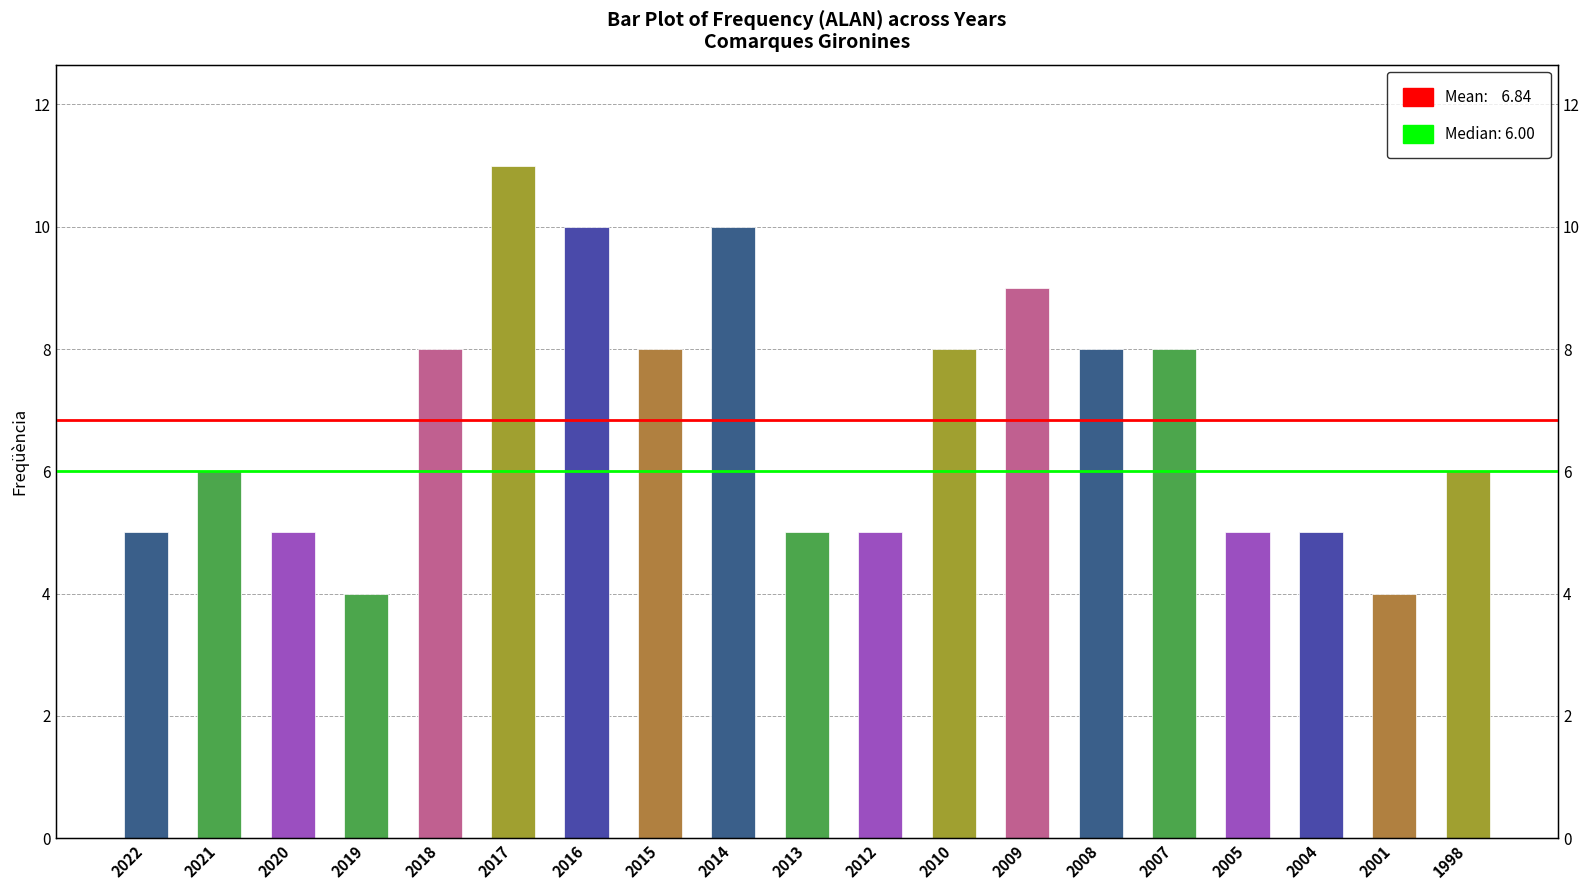

How many values exceed 6?

9